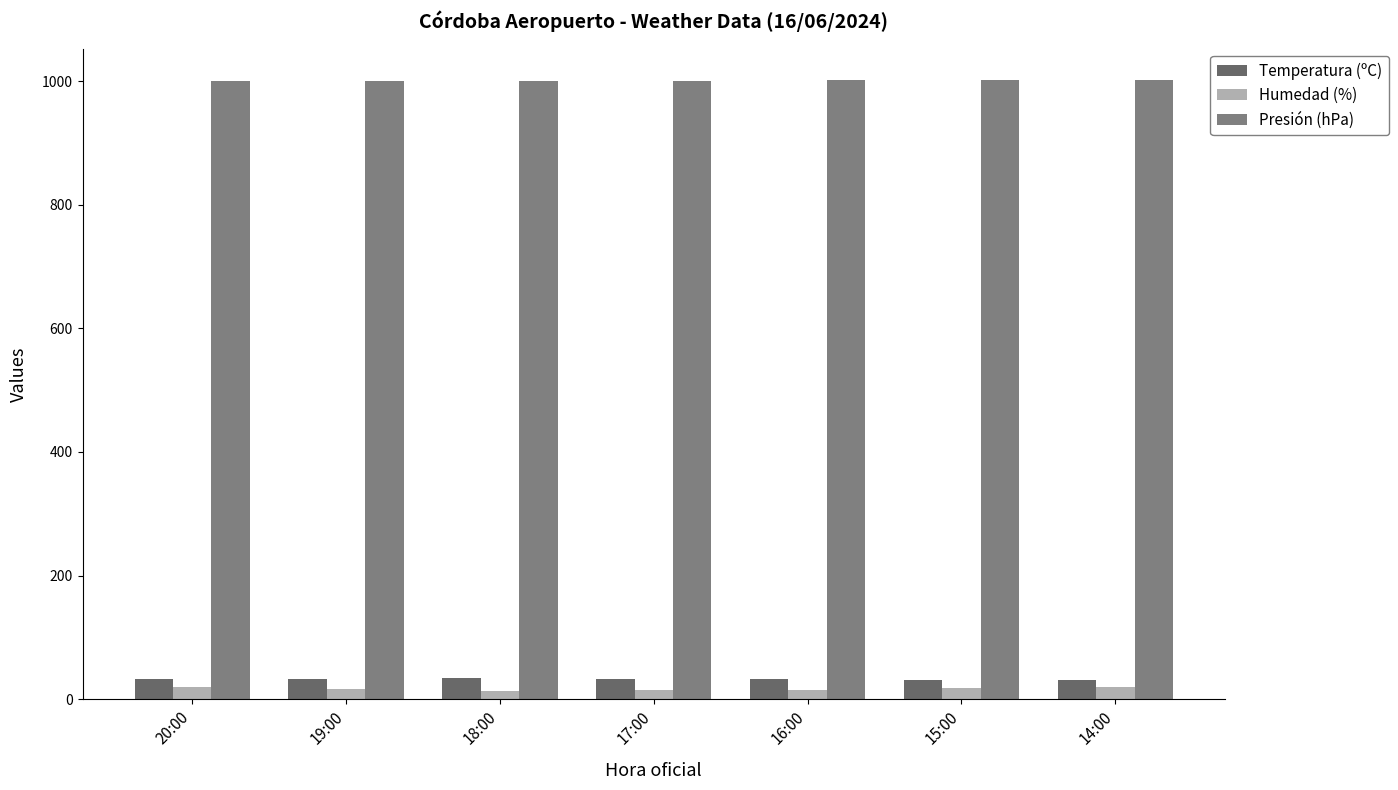

Which series changed the most between 20:00 and 16:00?

Humedad (%)